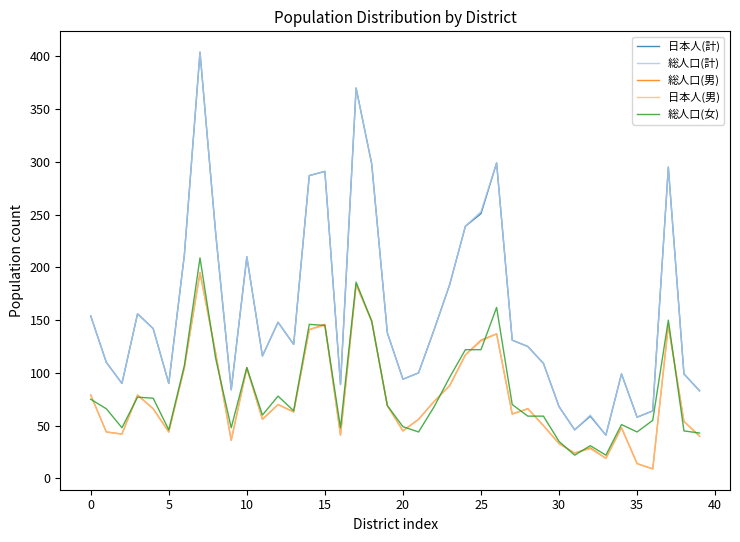

In 総人口(男), how many points are higher than both neighbors (excluding endpoints)?

11